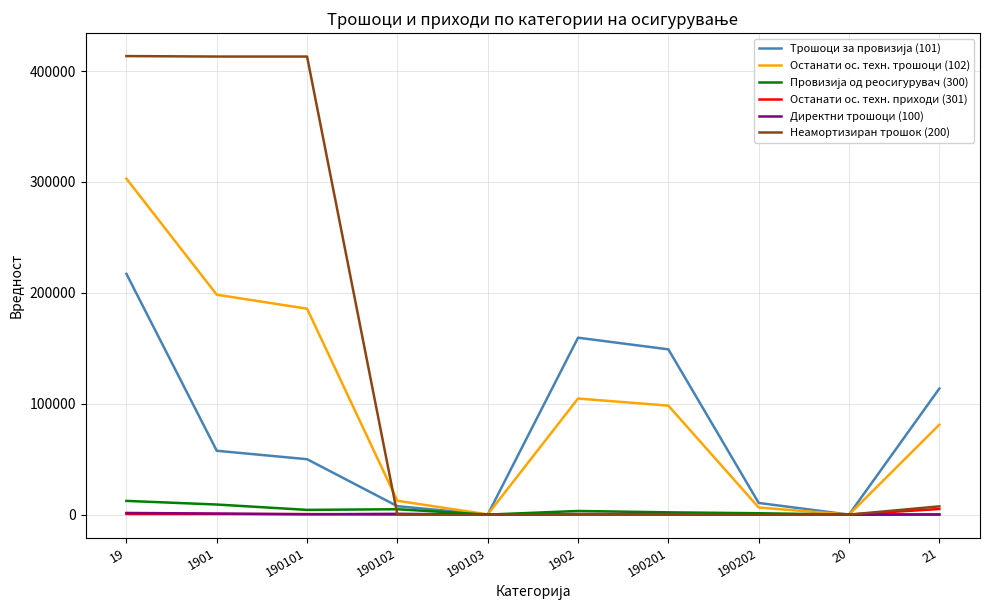

Is it true that Директни трошоци (100) equals 31.0 at 190202?

True